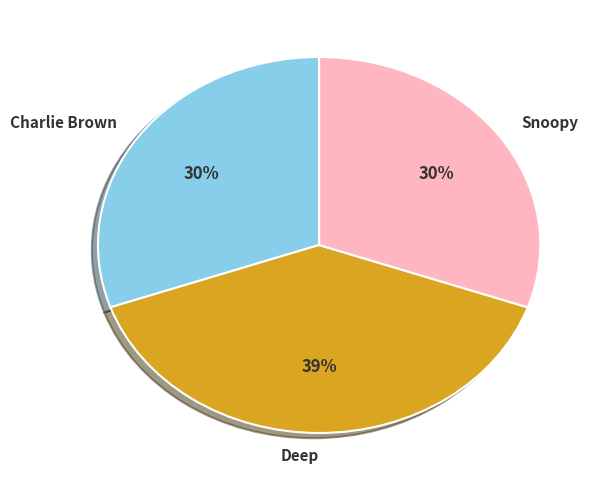

To the nearest percent, what percentage of the pie is Snoopy?

30%